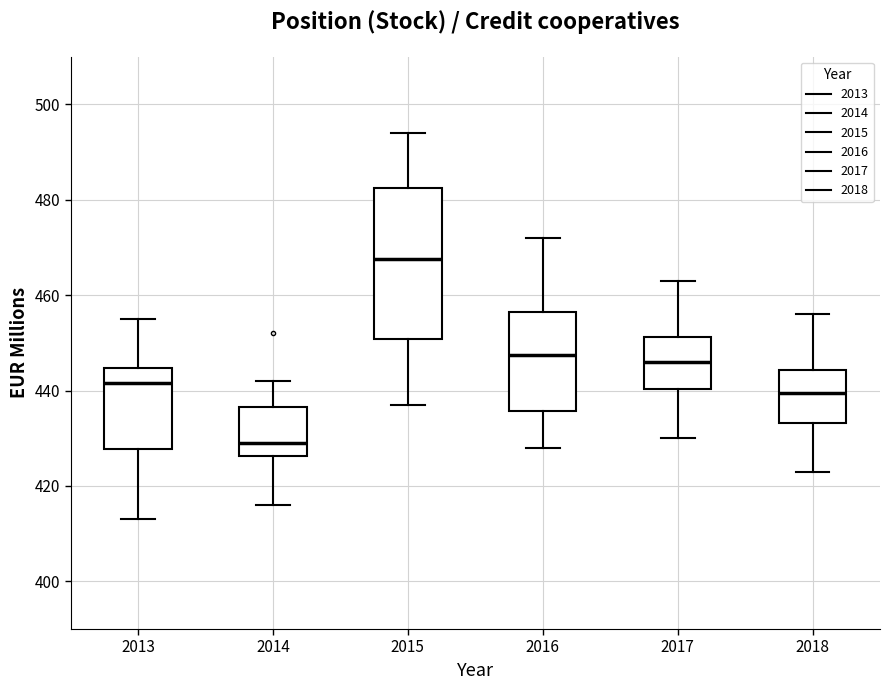

Which box is the tallest, from its lower edge to its upper edge?

2015